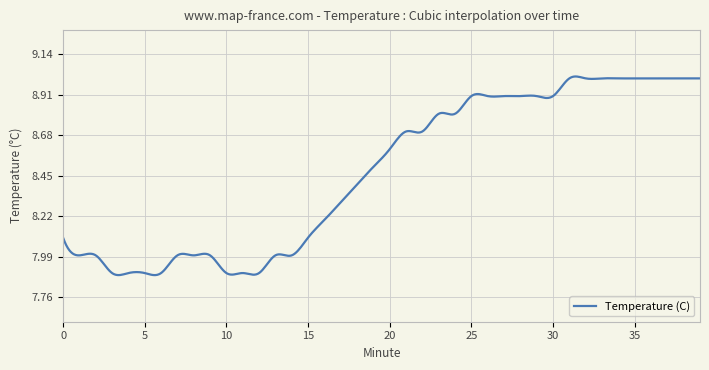

Does the chart display data point markers on the line(s)?

No